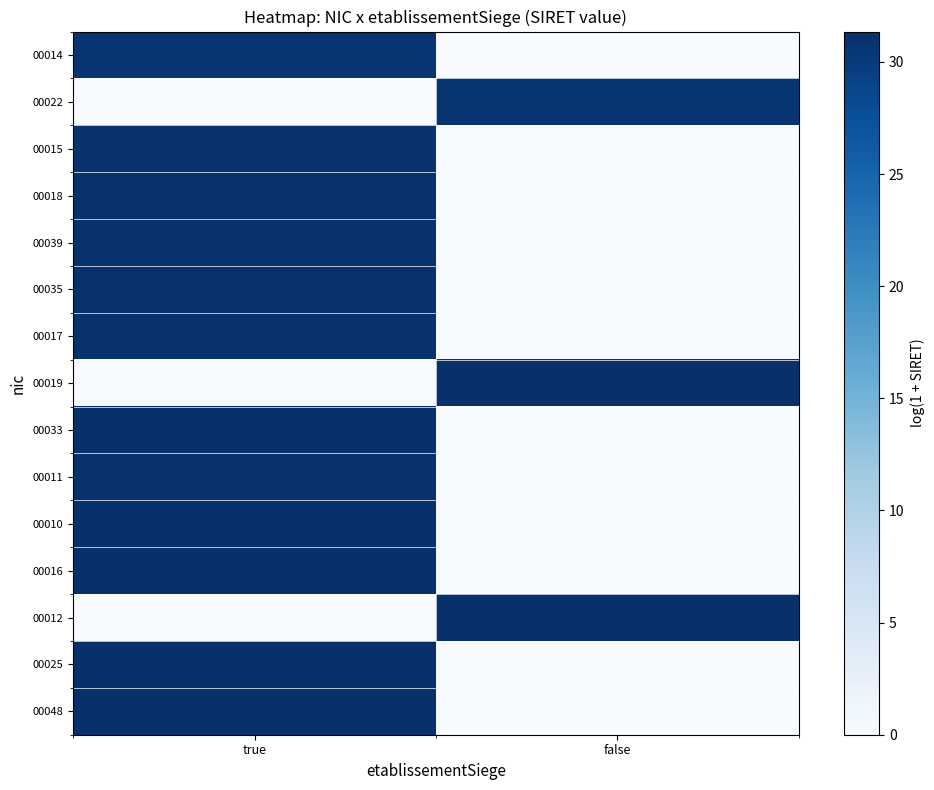

What is the greatest value displayed?

31.4